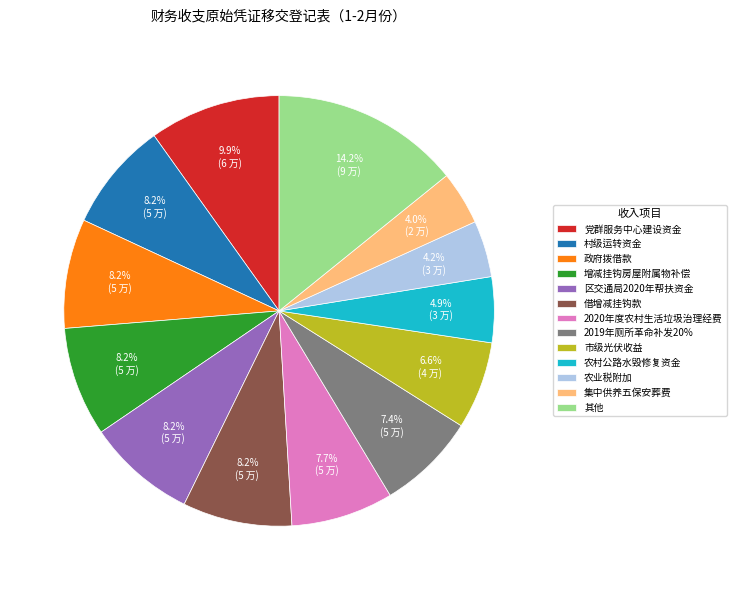

What is the largest slice in the pie chart?

其他